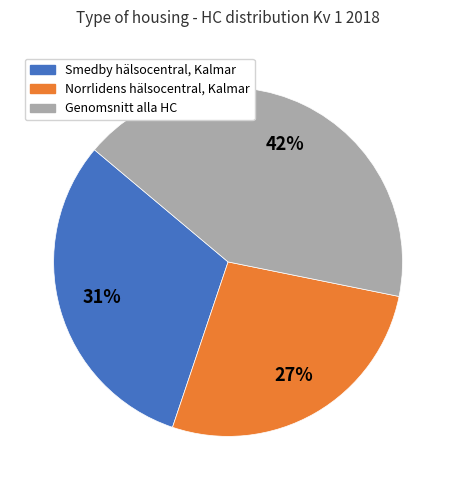

To the nearest percent, what portion does Norrlidens hälsocentral, Kalmar represent?

27%